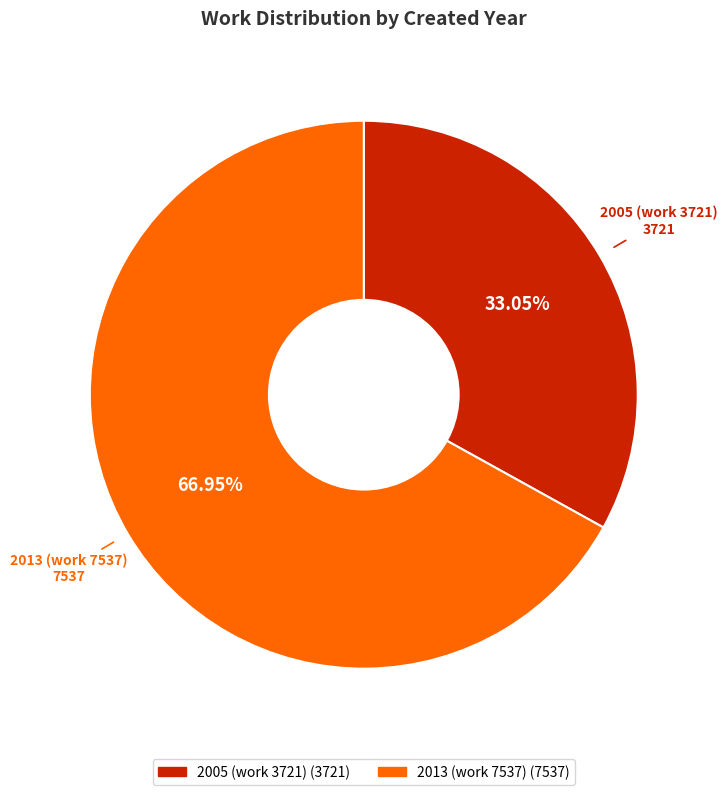

How many segments does this pie chart have?

2